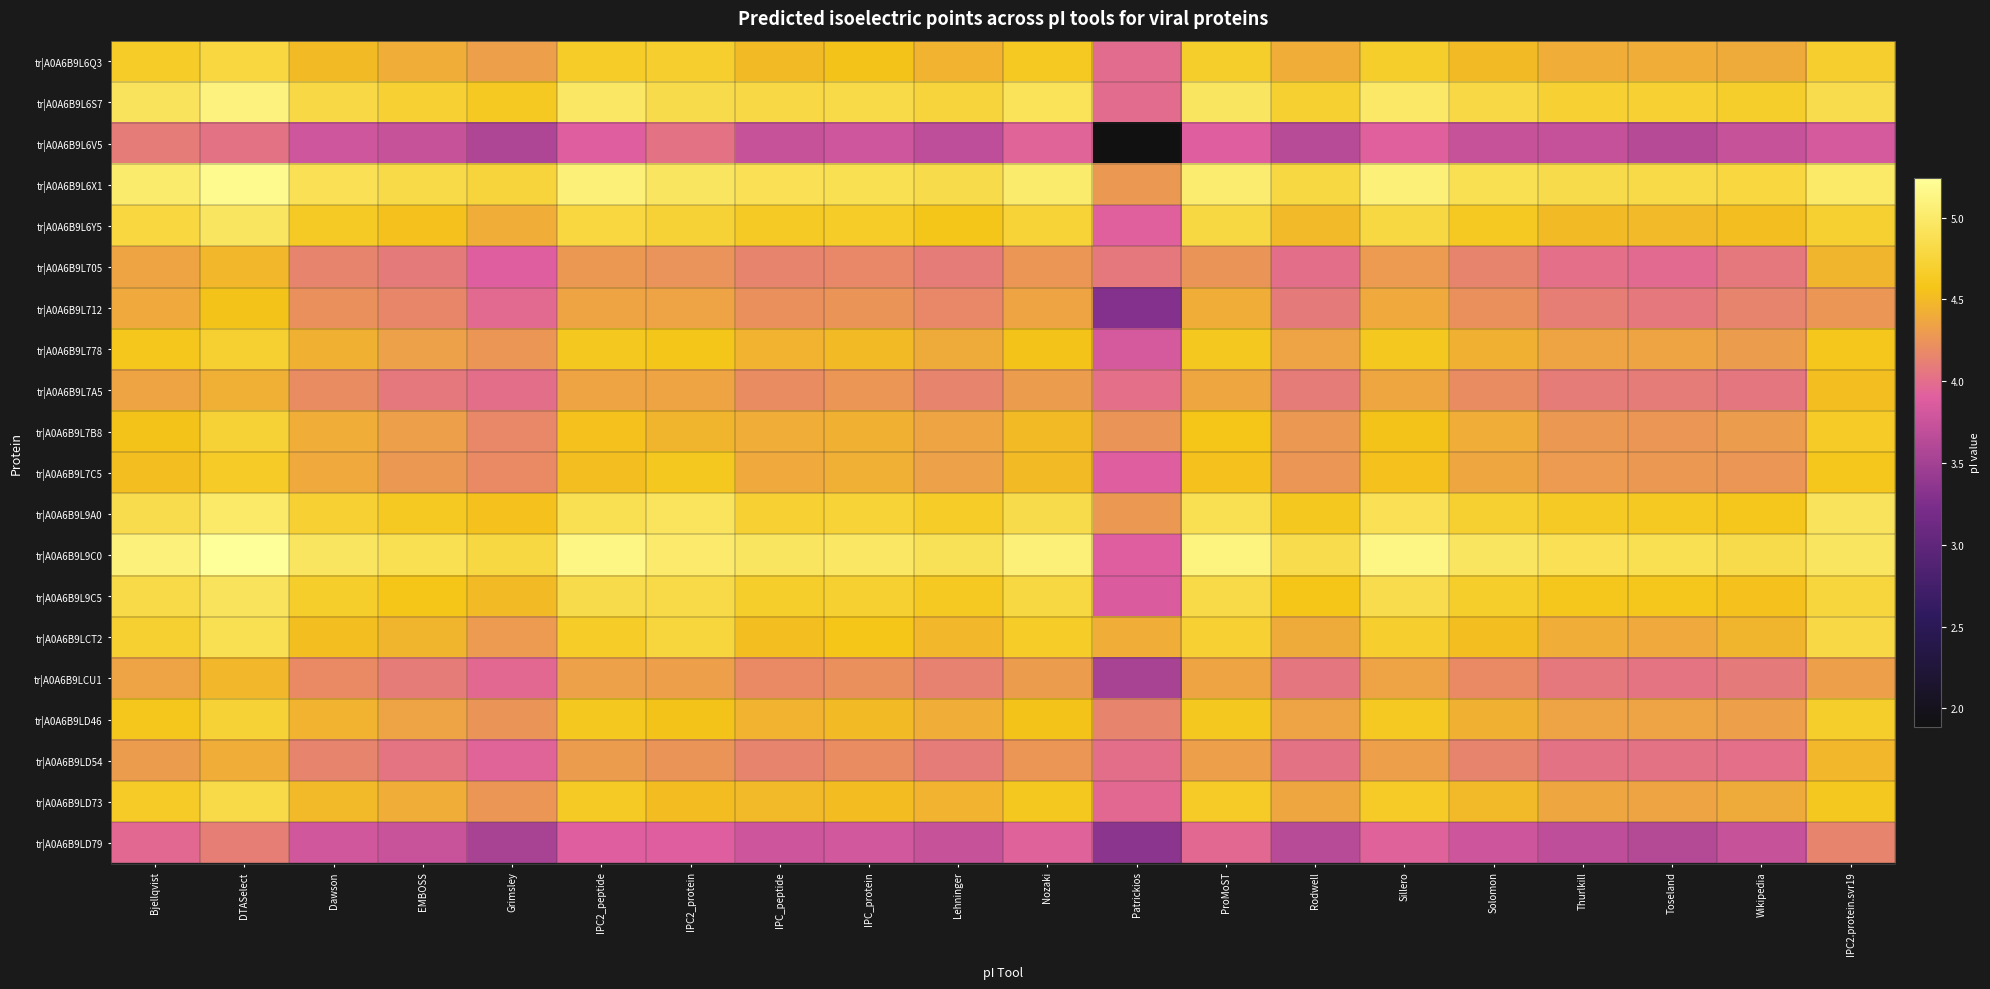

Count the number of categories in the chart.

20